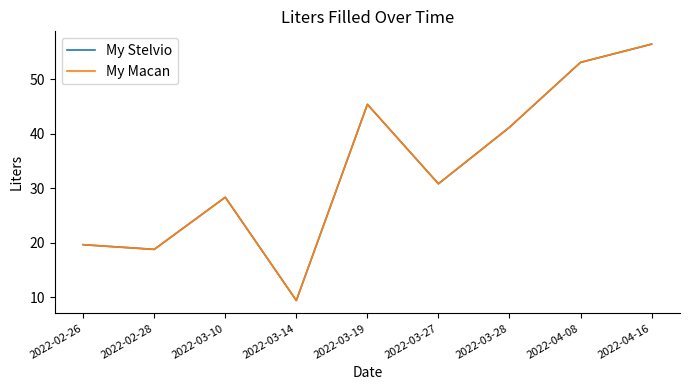

At which category does My Stelvio reach its first local peak?

2022-03-10